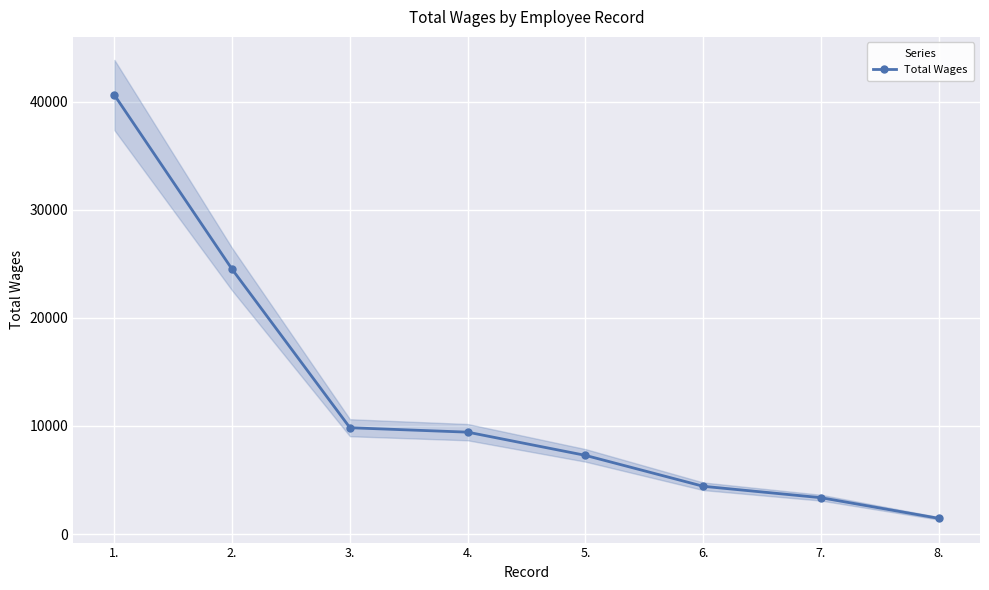

True or false: the data shows 5067 at 5..

False